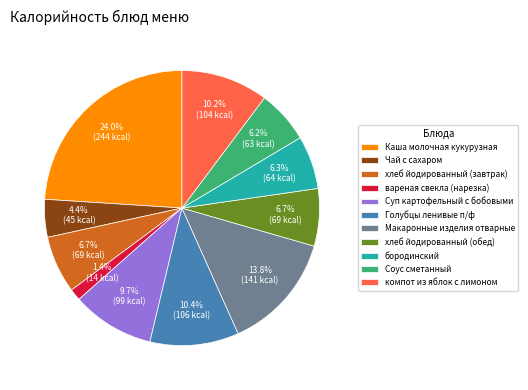

Which has a higher value, хлеб йодированный (завтрак) or Чай с сахаром?

хлеб йодированный (завтрак)